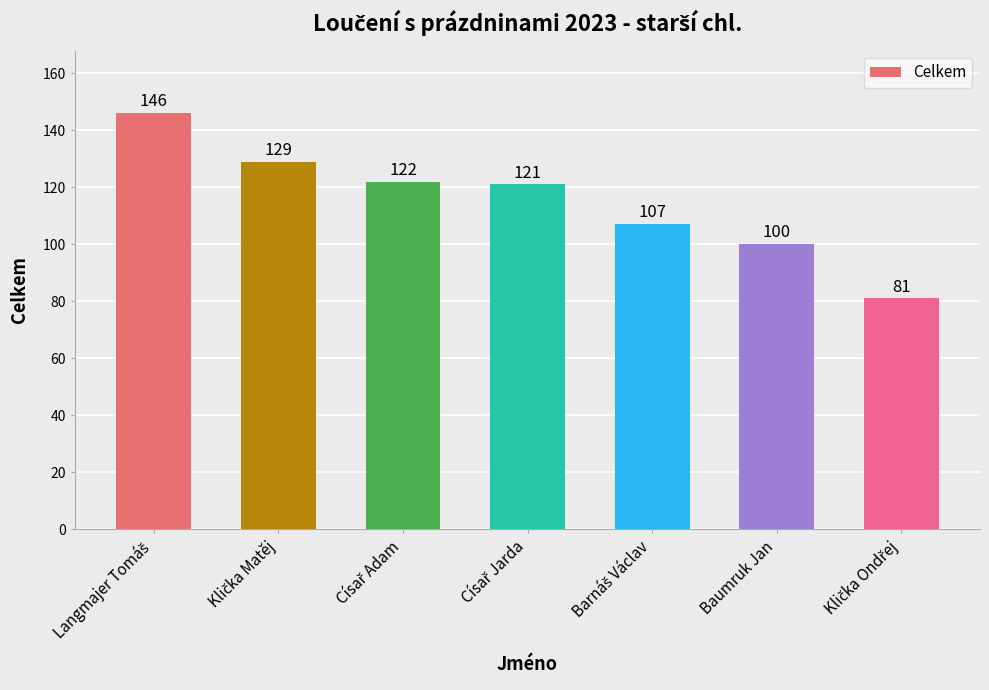

Reading left to right, what are all the values shown in this chart?

146	129	122	121	107	100	81